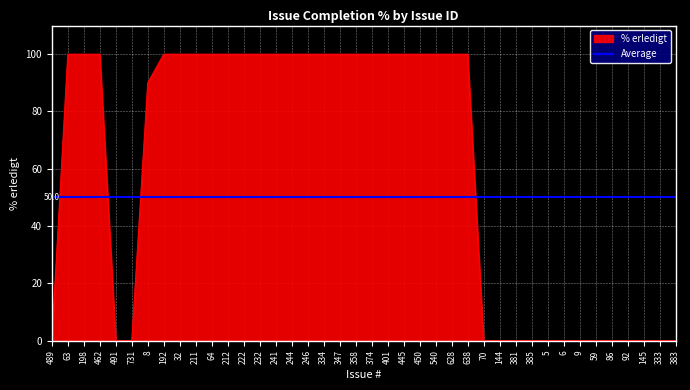

What position from the left is 144?

29